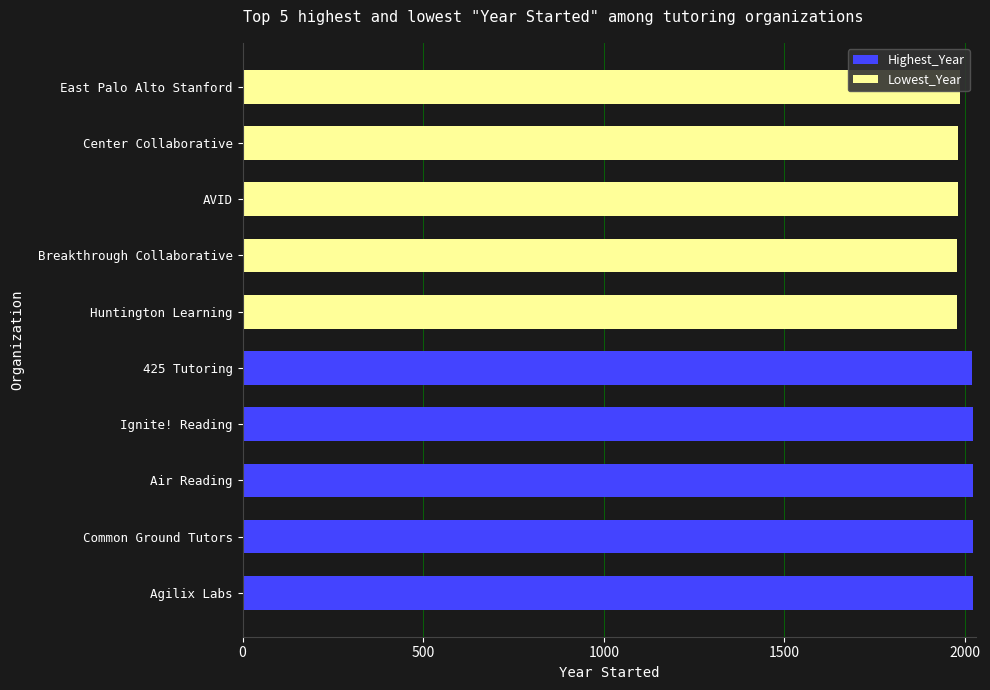

How many Lowest_Year values are between 1978 and 1980?

3